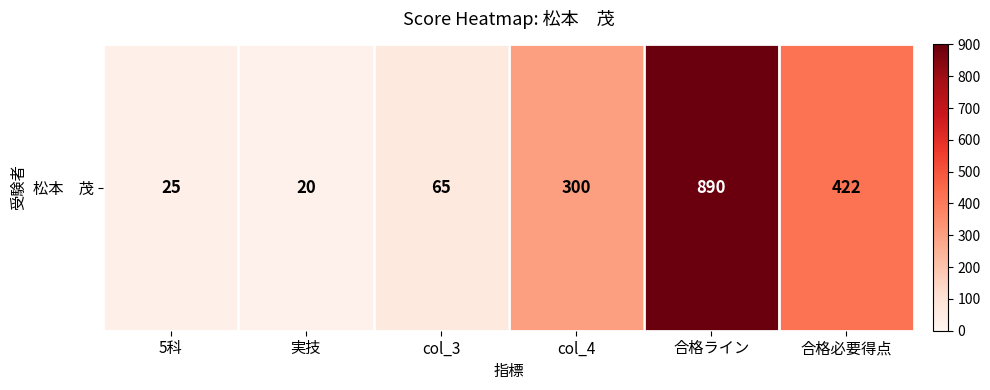

At which label is the value closest to 455?

合格必要得点